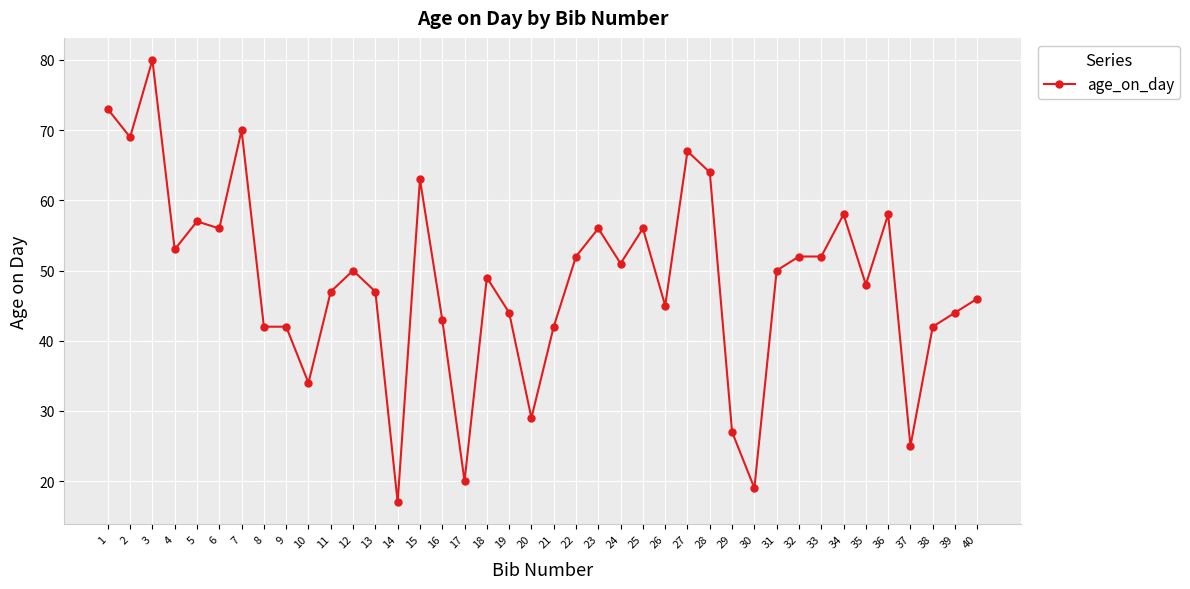

What value does the data have at 7?

70